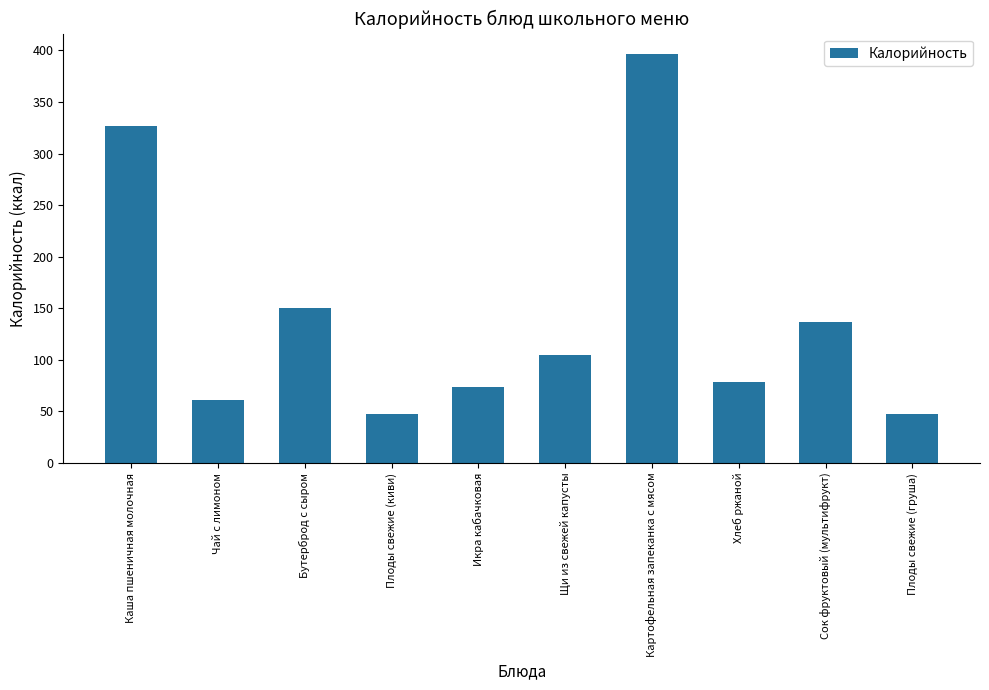

Read the value at Икра кабачковая.

73.2